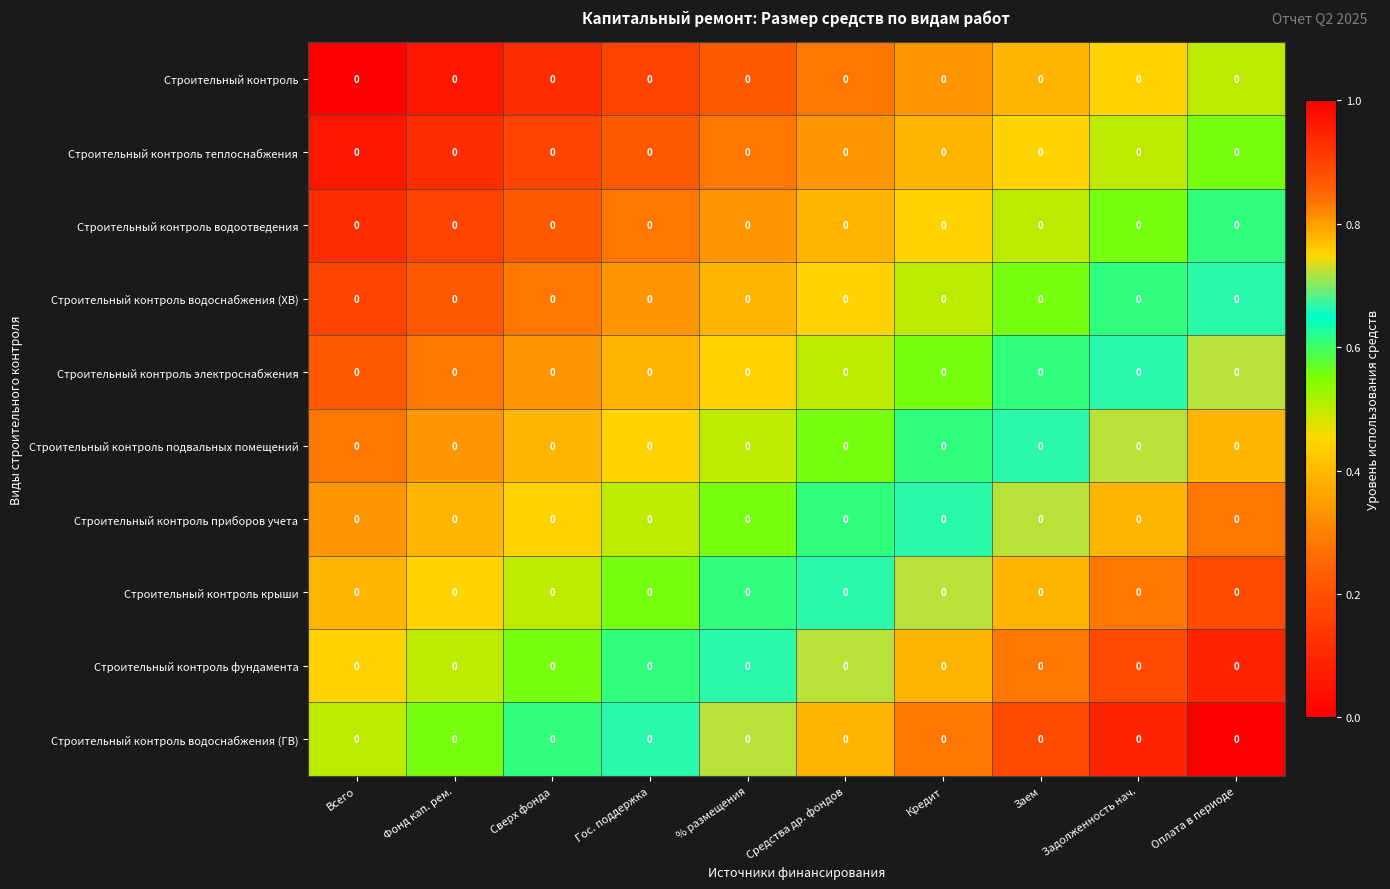

Count the number of data series in this chart.

10